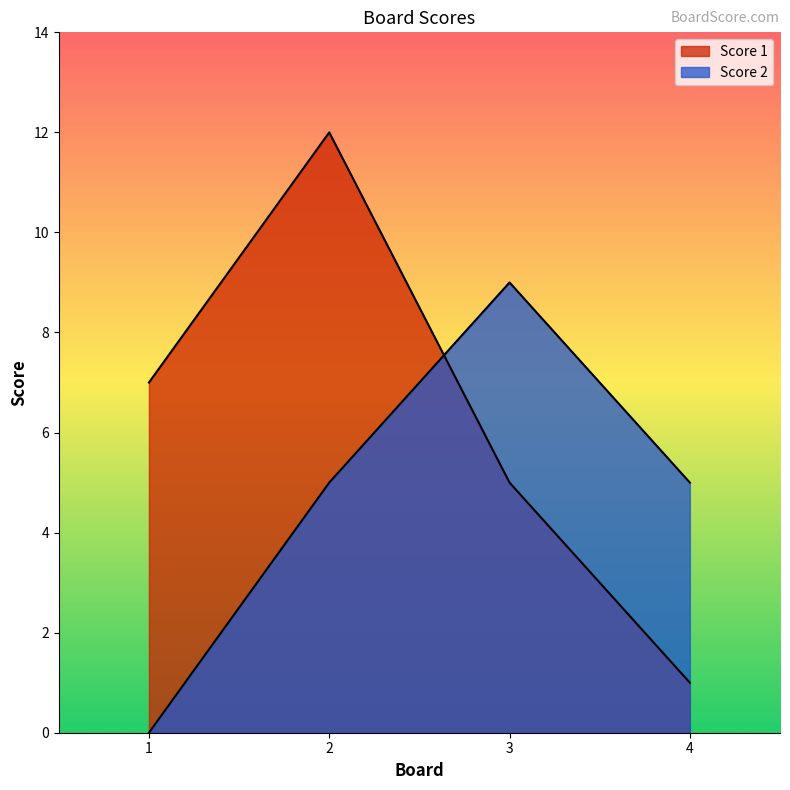

Rank the series at 4 from lowest to highest value.

Score 1, Score 2